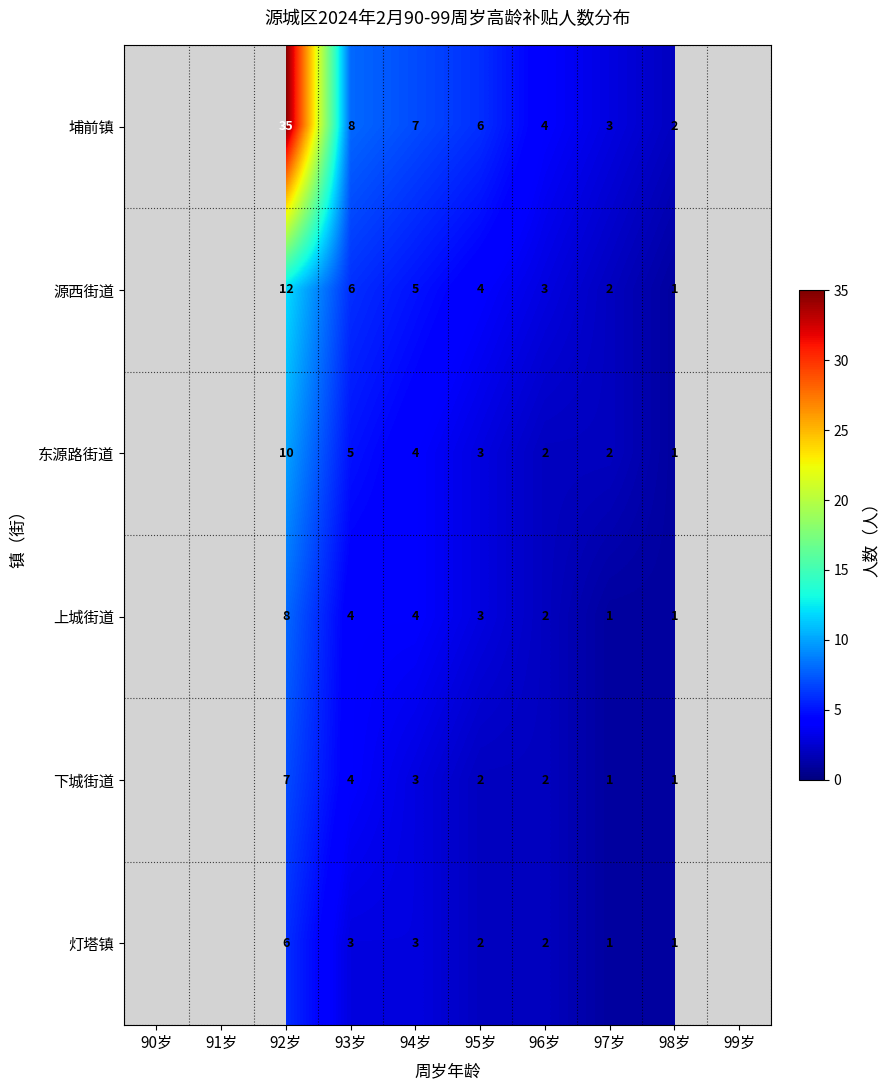

How many distinct data groups are displayed?

6